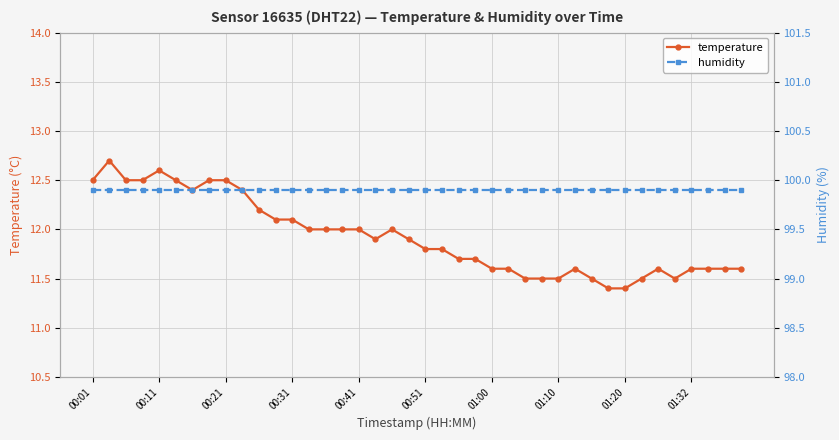

True or false: humidity has a value of 23.3 at 34.

False